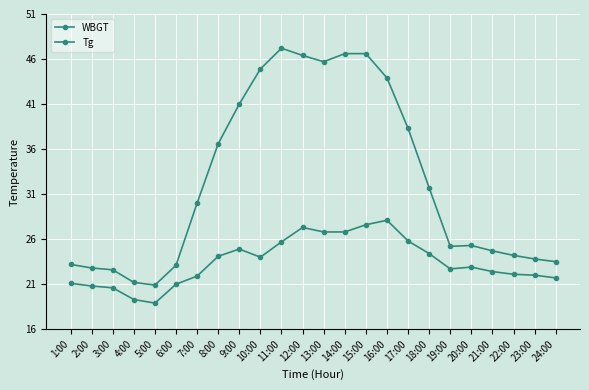

How many categories are shown in the chart?

24